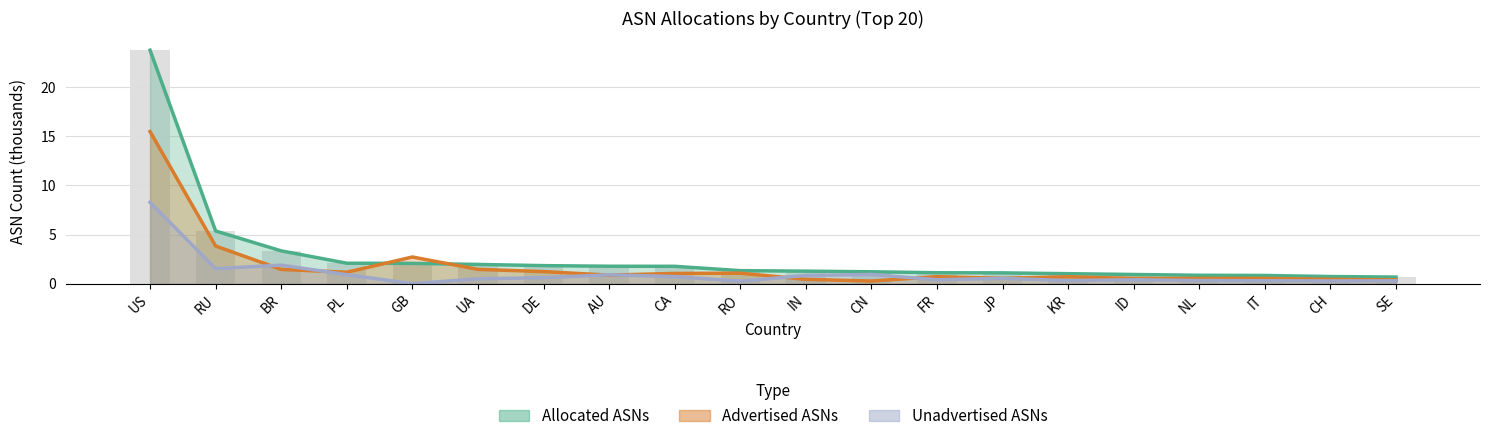

Which has a higher value, RU or CN?

RU